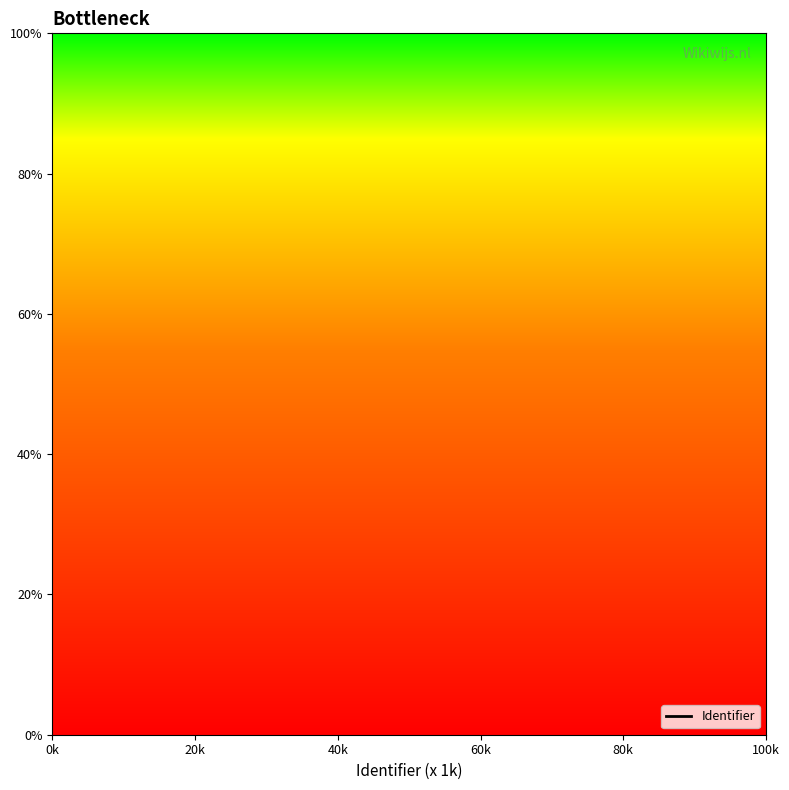

What is the maximum value shown in the chart?

100.0